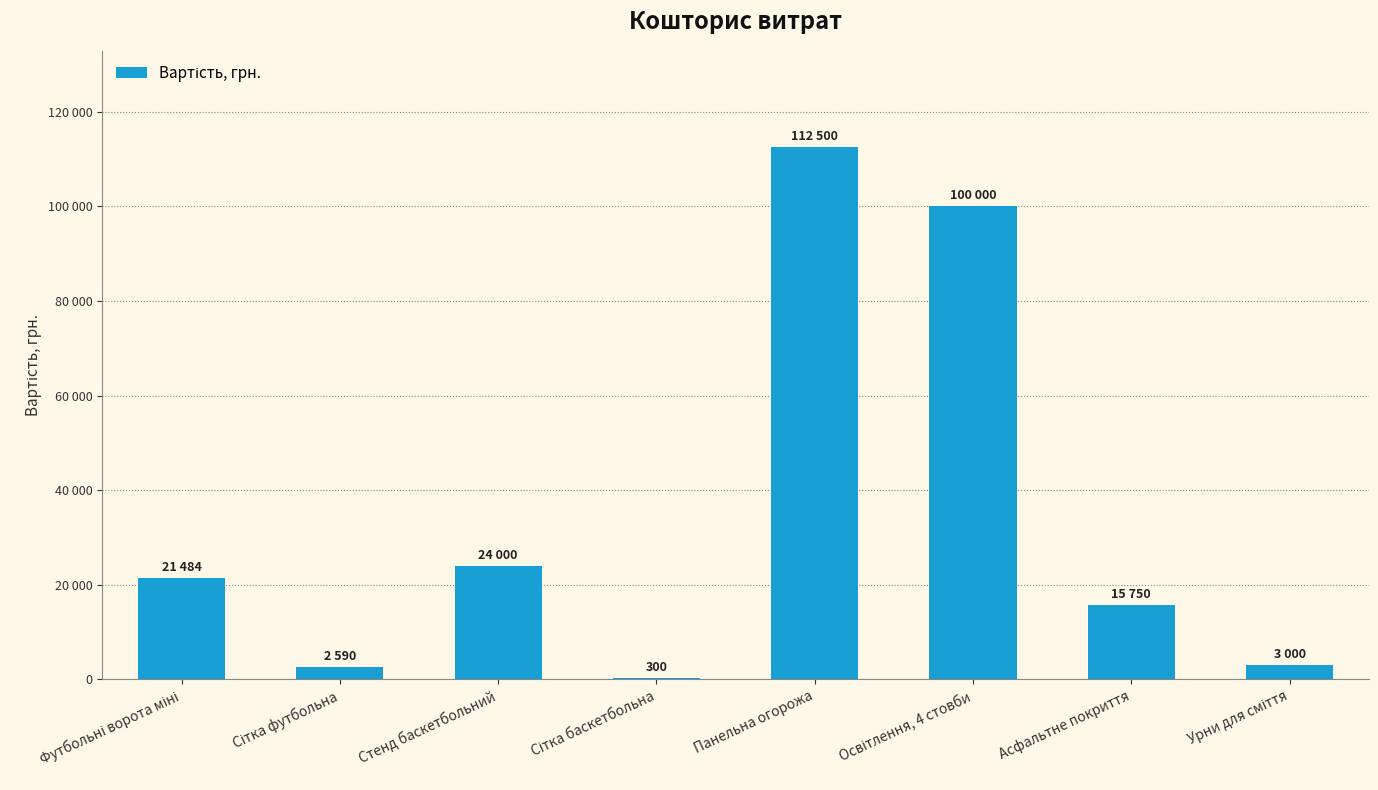

How many bars are there in total?

8